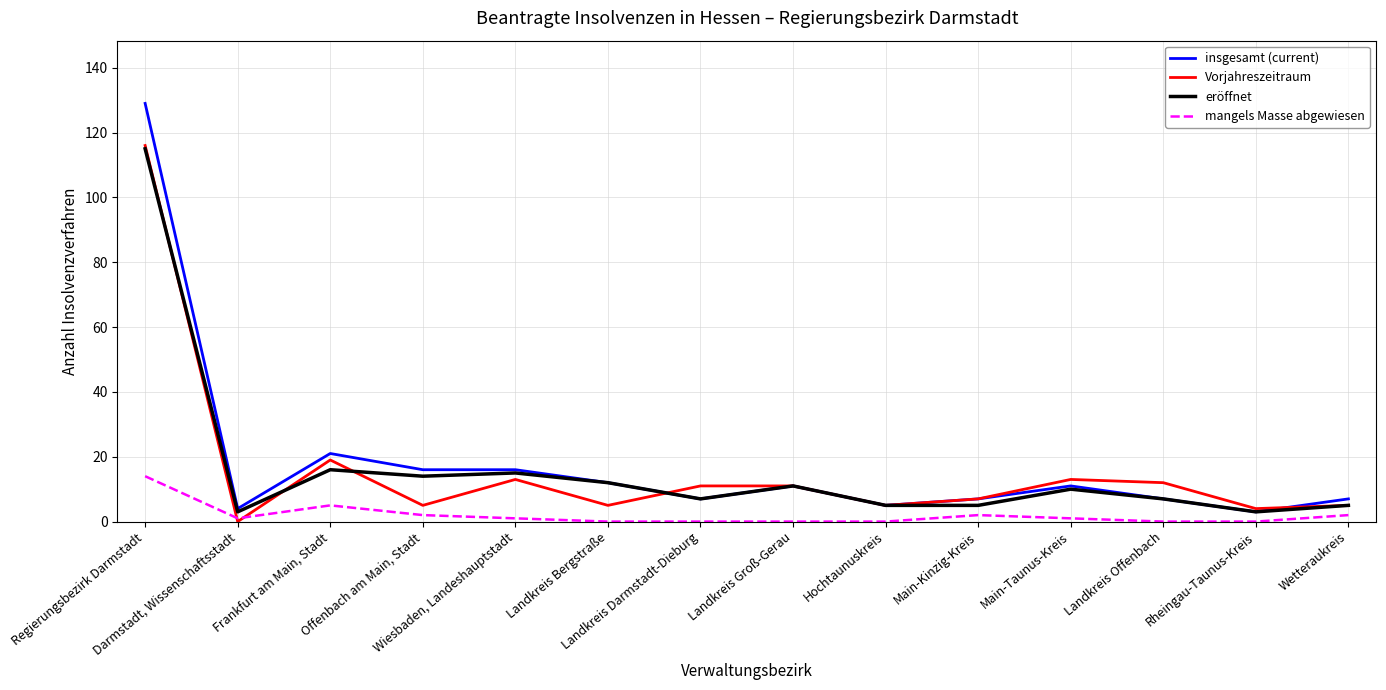

What is the difference between the highest and lowest values at Frankfurt am Main, Stadt?

16